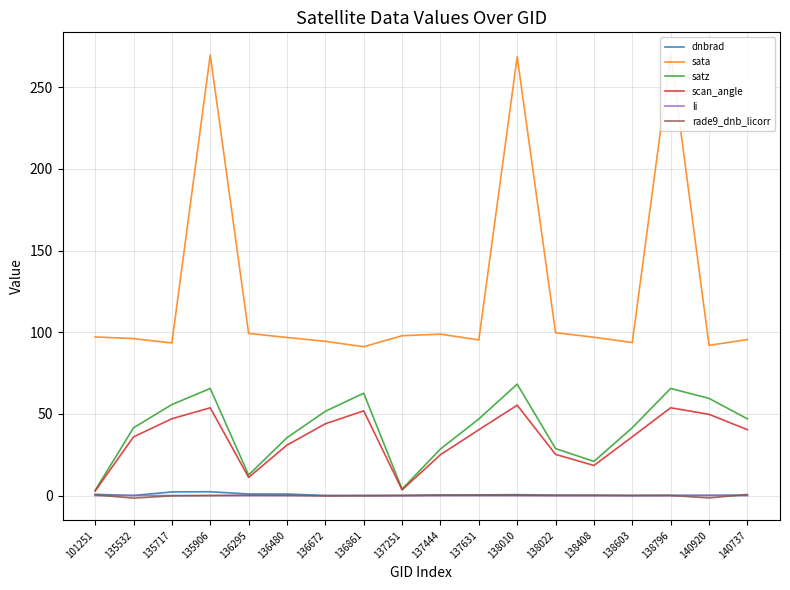

Reading right to left, transcribe all the data shown in this chart.

dnbrad: 140737=0.3	140920=0.2	138796=0.2	138603=0.1	138408=0.3	138022=0.3	138010=0.6	137631=0.5	137444=0.4	137251=0.1	136861=0.1	136672=0.1	136480=1.0	136295=1.0	135906=2.4	135717=2.3	135532=0.1	101251=0.8
sata: 140737=95.5	140920=92.0	138796=270.0	138603=93.7	138408=97.0	138022=99.7	138010=268.6	137631=95.3	137444=98.8	137251=97.9	136861=91.2	136672=94.5	136480=96.8	136295=99.3	135906=269.8	135717=93.5	135532=96.1	101251=97.1
satz: 140737=47.0	140920=59.5	138796=65.6	138603=41.6	138408=21.0	138022=28.8	138010=68.3	137631=46.9	137444=28.6	137251=4.0	136861=62.7	136672=51.6	136480=35.5	136295=12.7	135906=65.6	135717=55.8	135532=41.5	101251=3.2
scan_angle: 140737=40.4	140920=49.8	138796=53.8	138603=36.0	138408=18.5	138022=25.3	138010=55.4	137631=40.3	137444=25.1	137251=3.5	136861=51.9	136672=44.0	136480=30.9	136295=11.2	135906=53.8	135717=47.1	135532=36.0	101251=2.9
li: 140737=0.0	140920=0.2	138796=0.0	138603=0.0	138408=0.0	138022=0.0	138010=0.0	137631=0.0	137444=0.0	137251=0.0	136861=0.0	136672=0.0	136480=0.0	136295=0.0	135906=0.1	135717=0.1	135532=0.1	101251=0.0
rade9_dnb_licorr: 140737=0.7	140920=-1.4	138796=0.2	138603=0.1	138408=0.2	138022=0.1	138010=0.3	137631=0.3	137444=0.3	137251=0.1	136861=-0.0	136672=-0.1	136480=0.2	136295=0.3	135906=0.1	135717=-0.1	135532=-1.5	101251=0.5